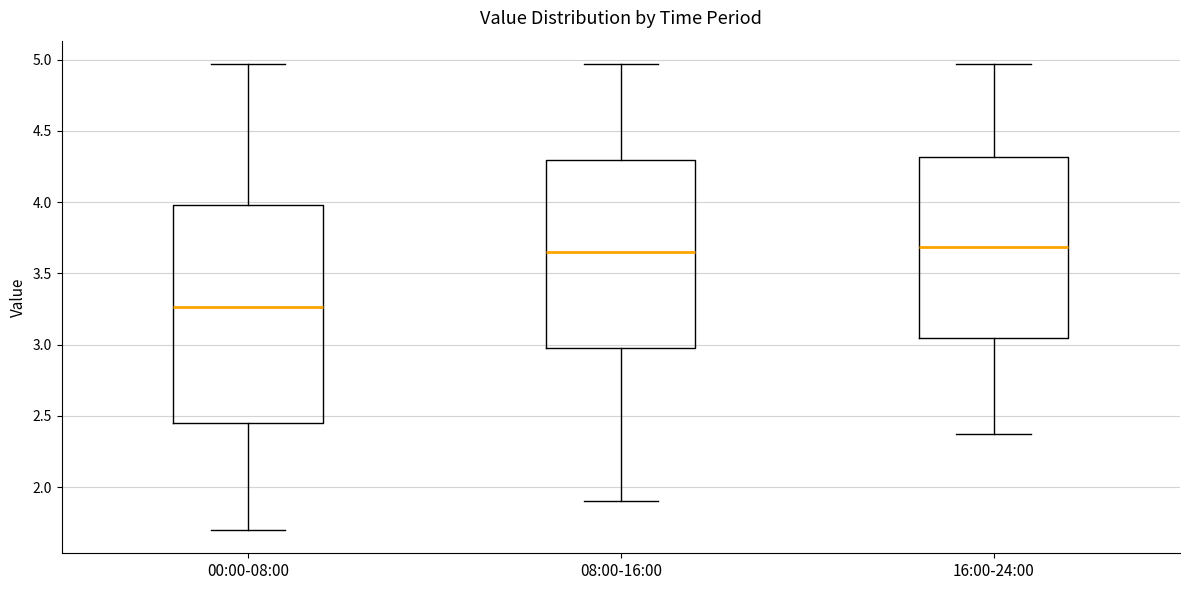

Which box's median line is the lowest?

00:00-08:00